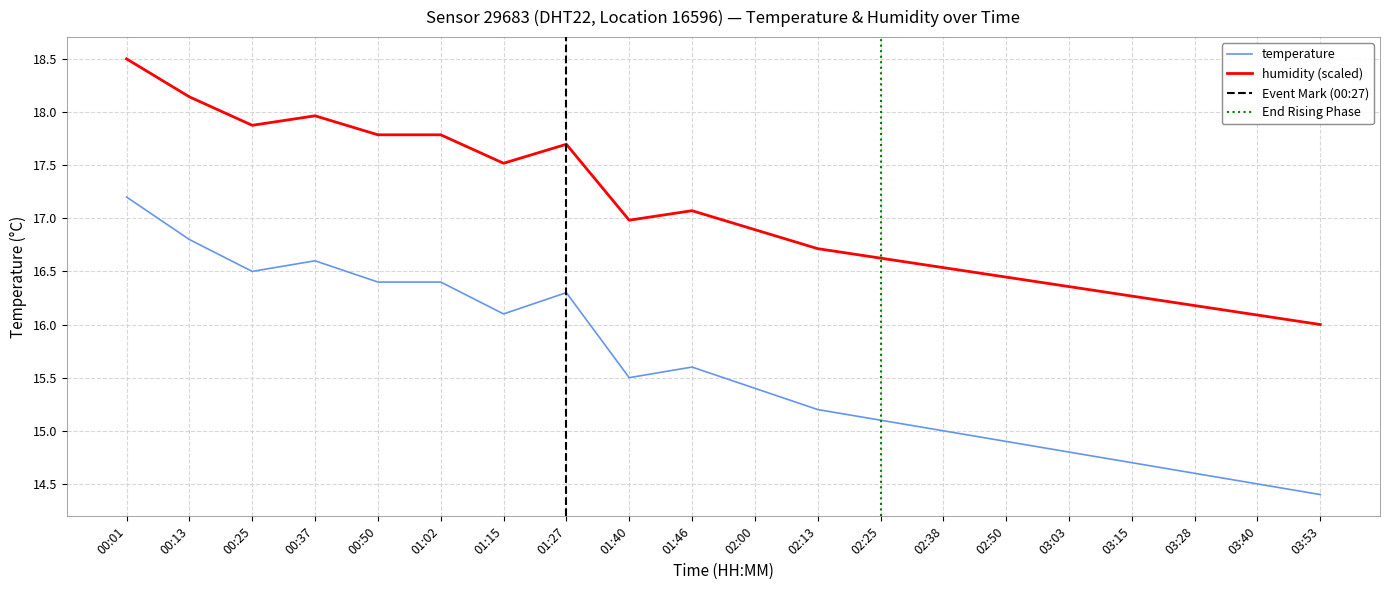

List the labels in order of value, largest first.

00:01, 00:13, 00:37, 00:25, 00:50, 01:02, 01:27, 01:15, 01:46, 01:40, 02:00, 02:13, 02:25, 02:38, 02:50, 03:03, 03:15, 03:28, 03:40, 03:53